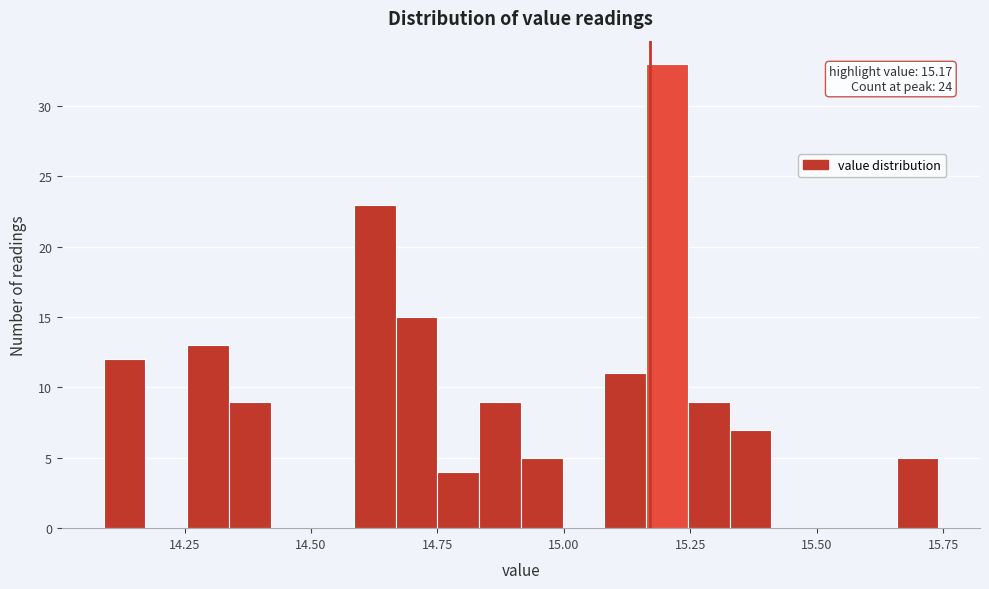

Read against the x-axis, roughly where is the centre of the tallest bar?

15.20